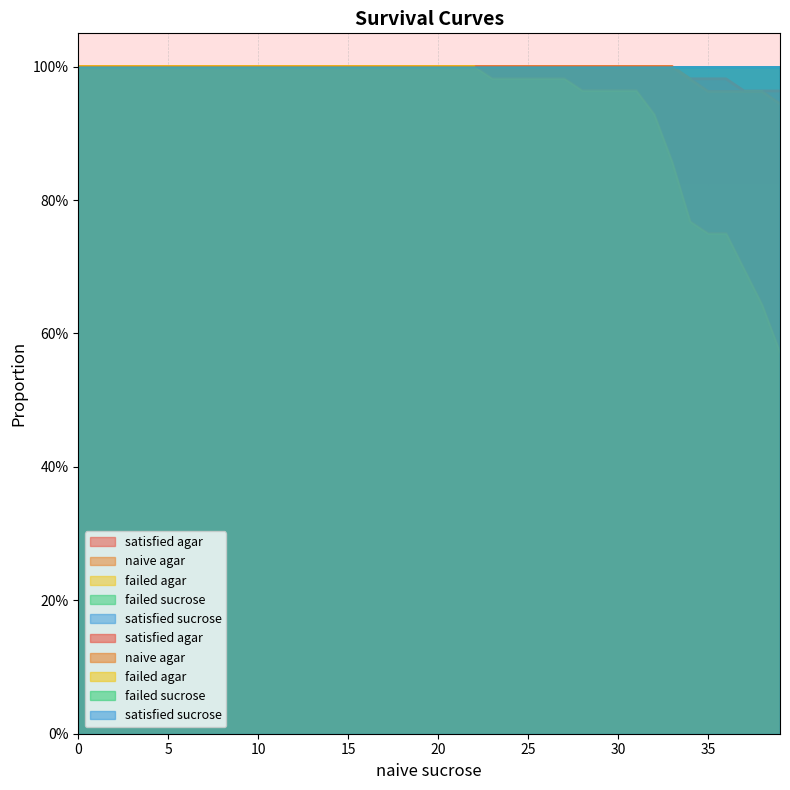

Which has a higher value, 1 or 1?

1